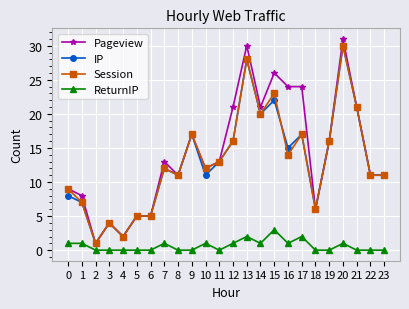

True or false: ReturnIP has more than 1 interior local peaks.

True